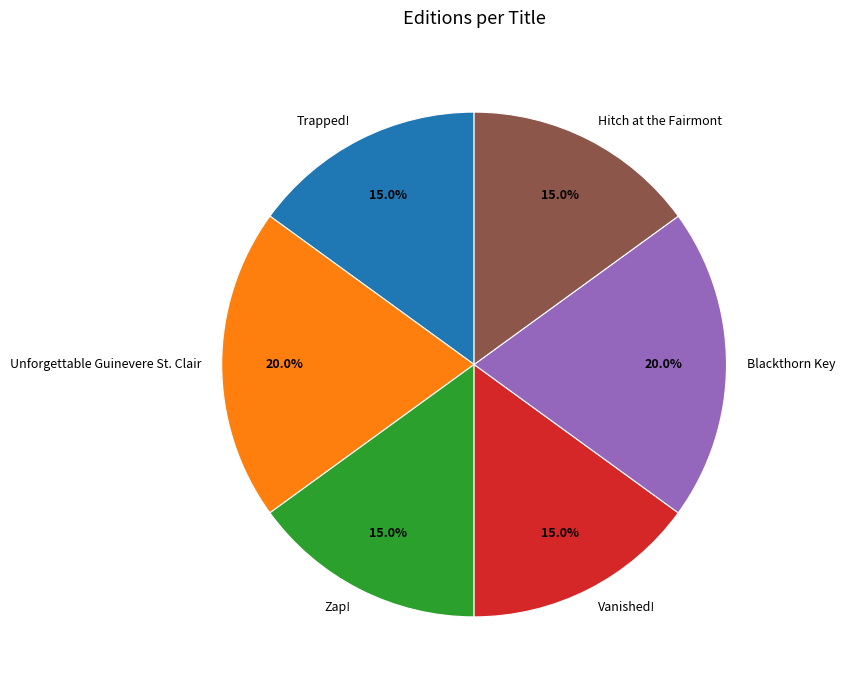

Is the sum of Unforgettable Guinevere St. Clair and Zap! greater than half?

No